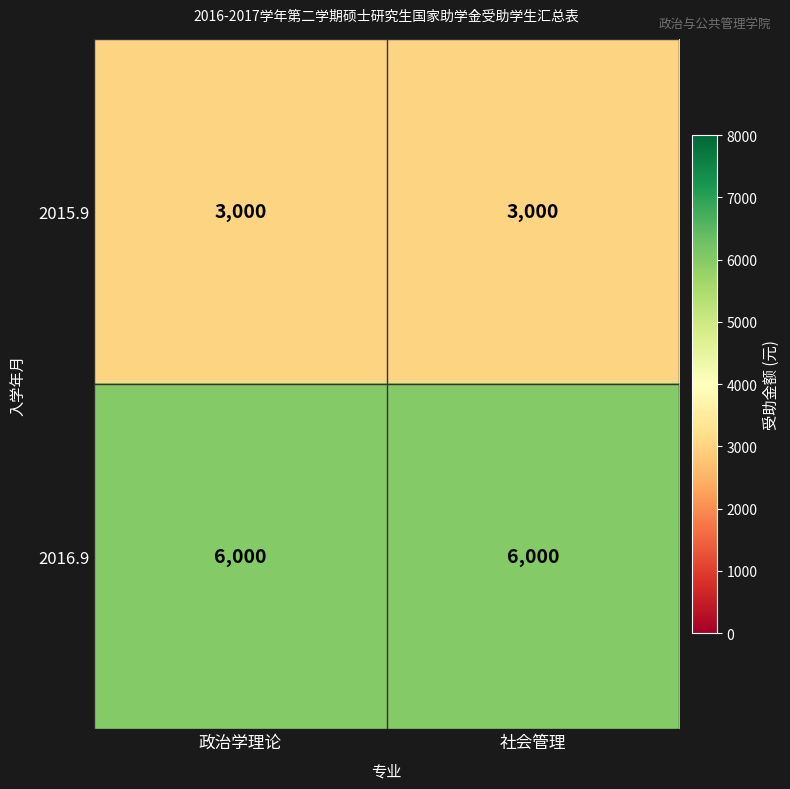

List the series in order of their peak value, lowest first.

2015.9, 2016.9